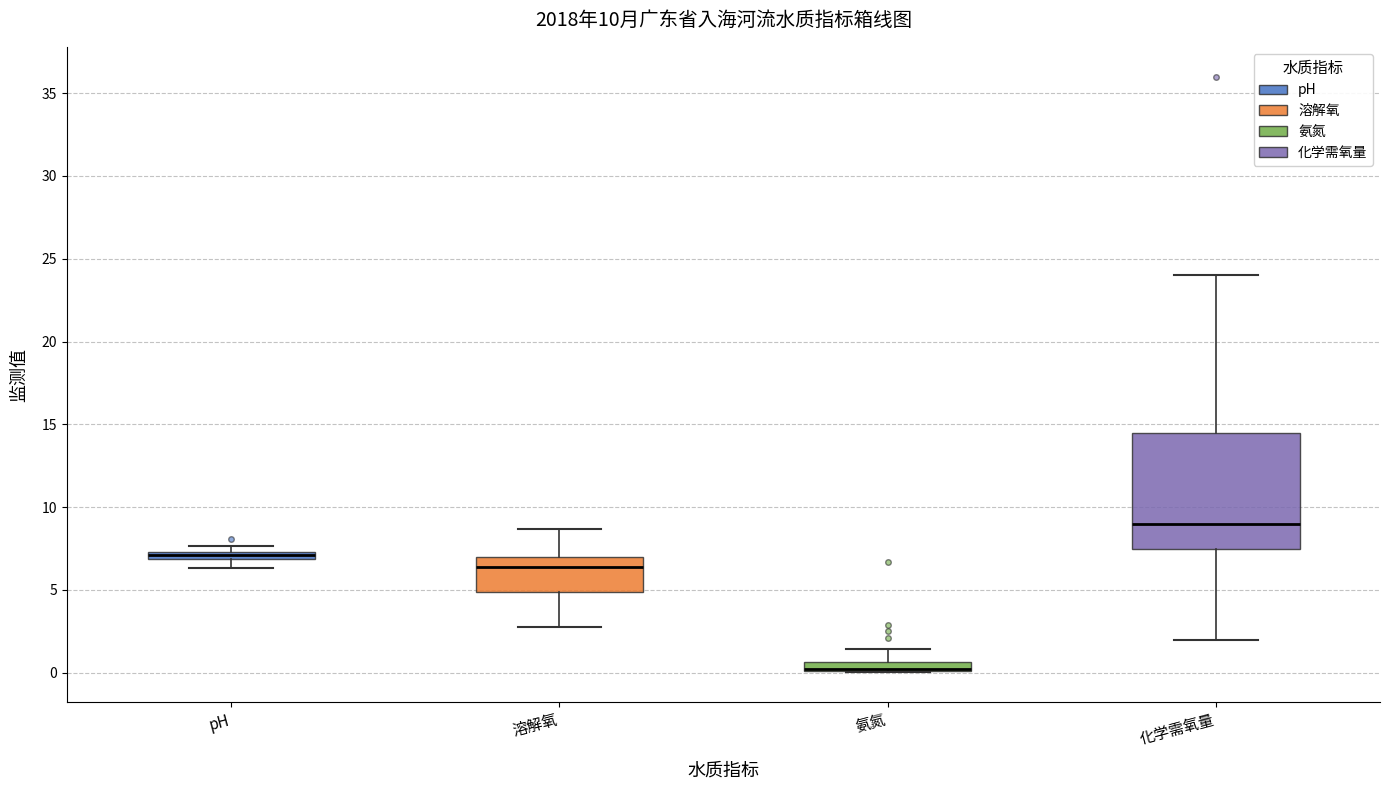

Comparing the boxes themselves (not the whiskers), which one is the tallest?

化学需氧量